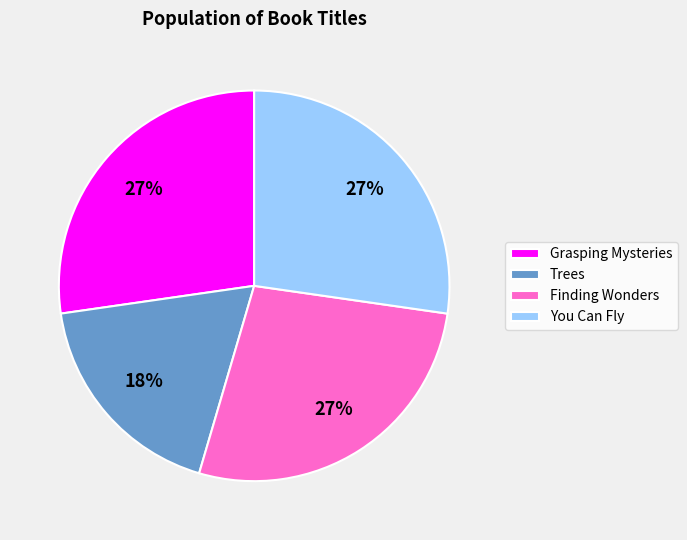

Does Grasping Mysteries represent more than half of the total?

No